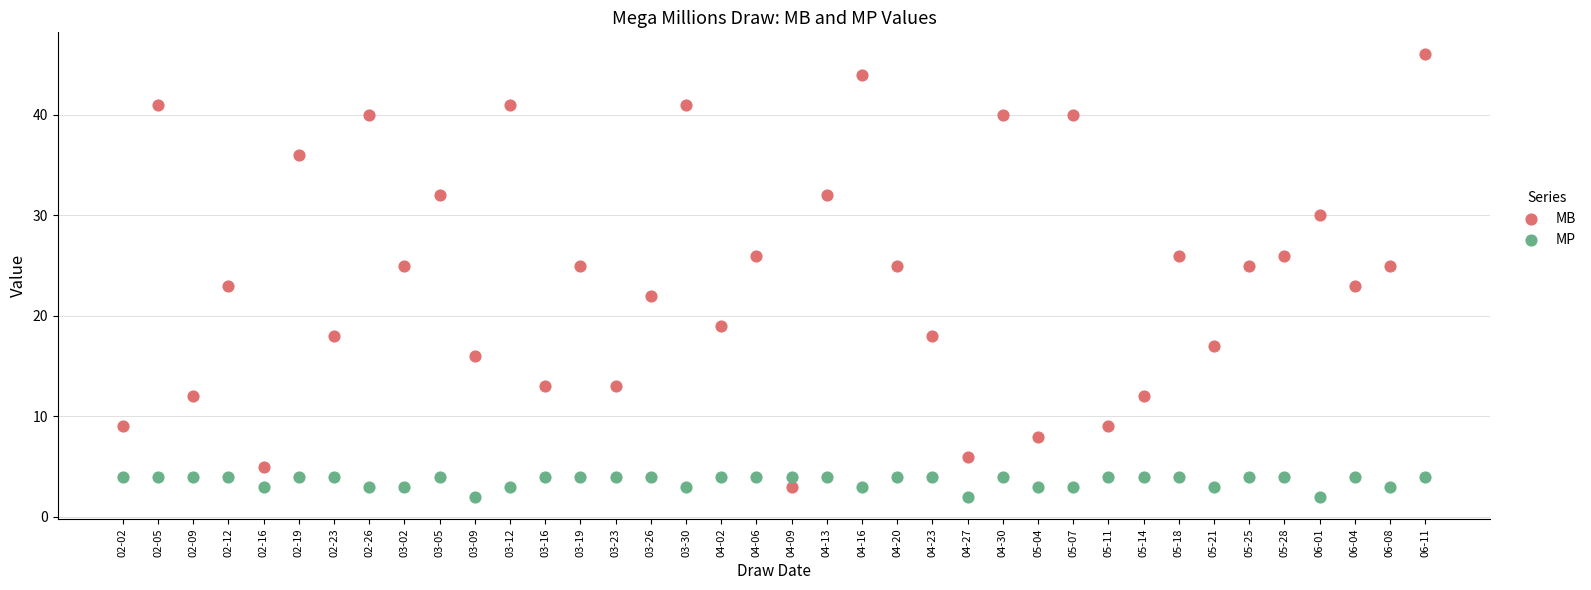

What are all the series names shown in the legend?

MB, MP